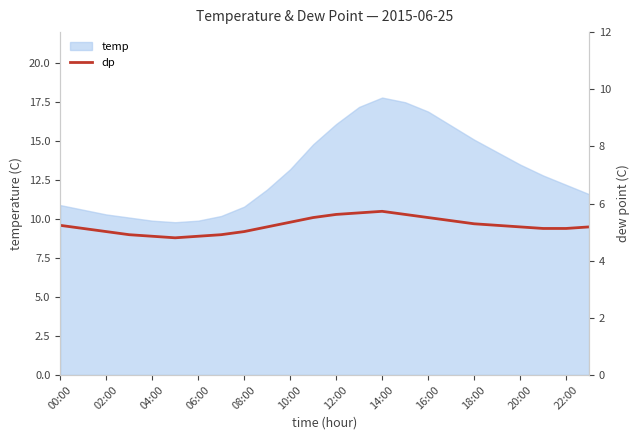

How many lines are shown in the chart?

1